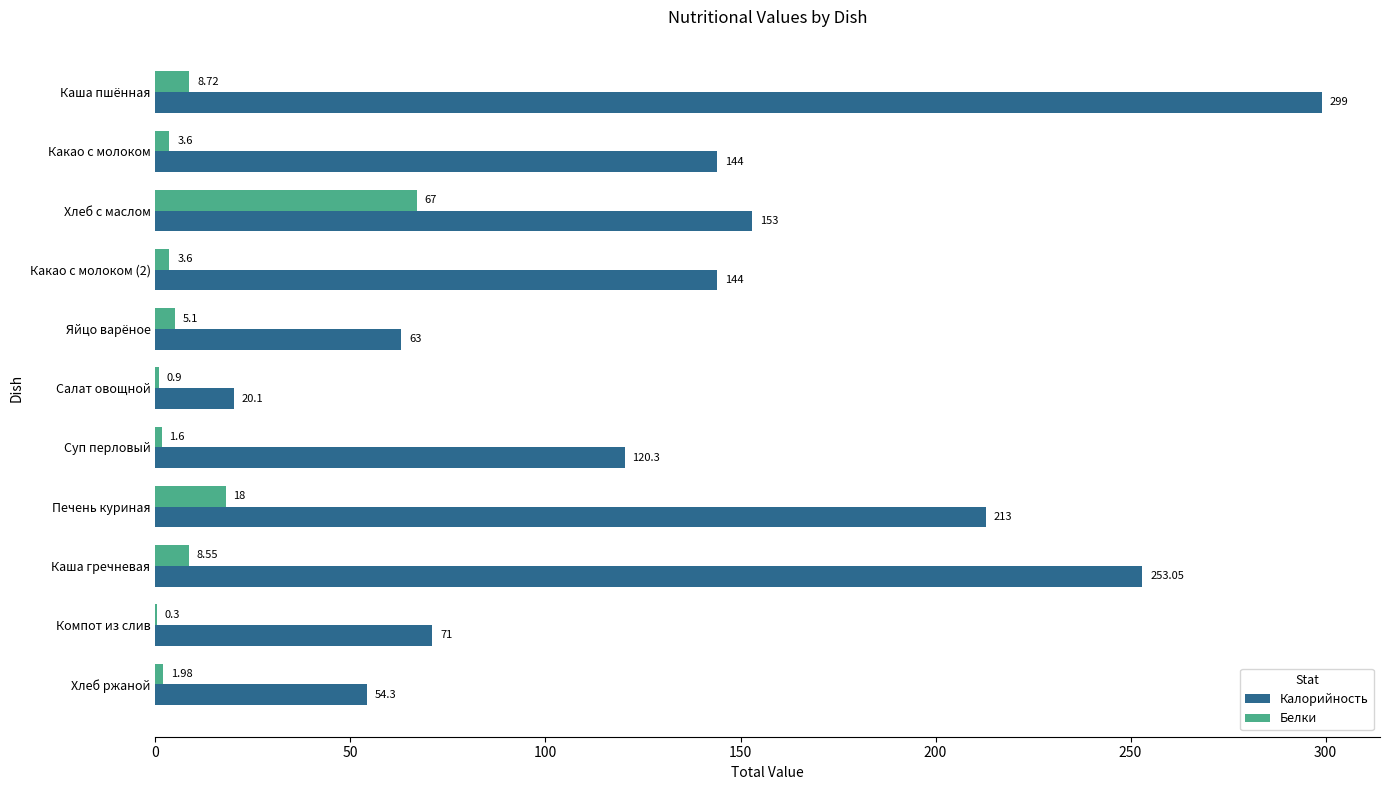

At which category is the sum across all series the highest?

Каша пшённая